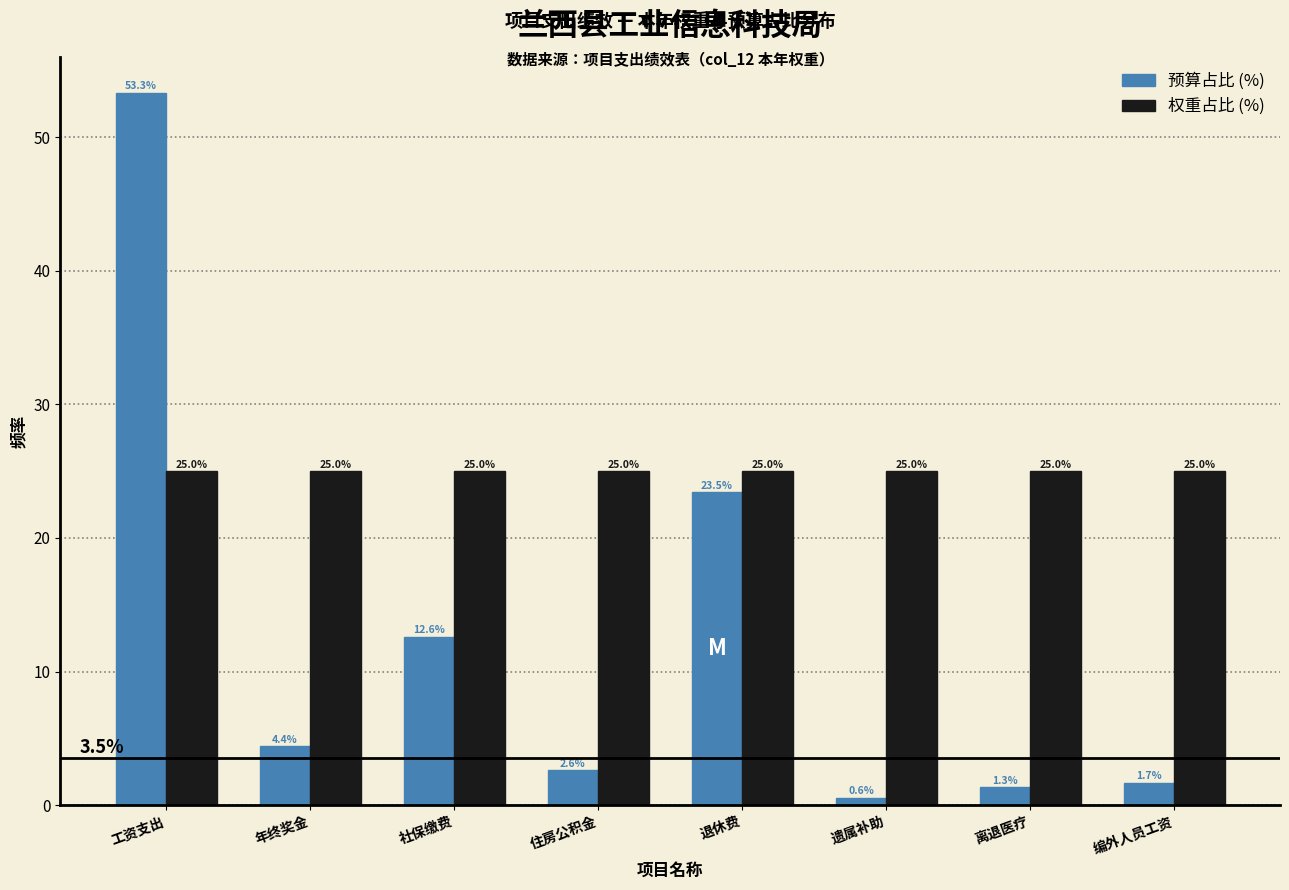

Reading left to right, list all the values displayed in this chart.

预算占比 (%): 53.3	4.4	12.6	2.6	23.5	0.6	1.3	1.7
权重占比 (%): 25.0	25.0	25.0	25.0	25.0	25.0	25.0	25.0